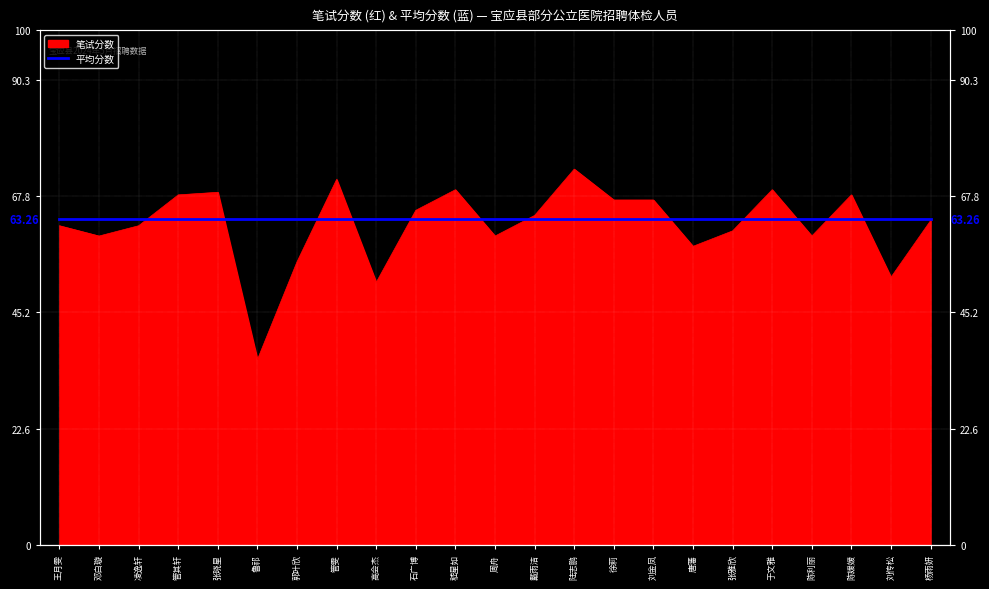

What is the sum of all values?

1429.5